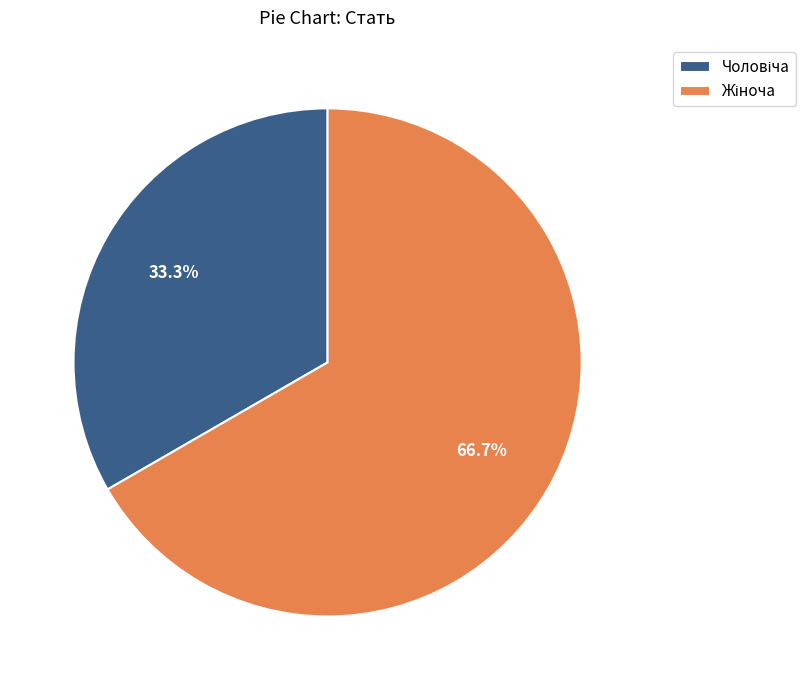

Which category has the biggest portion of the pie?

Жіноча